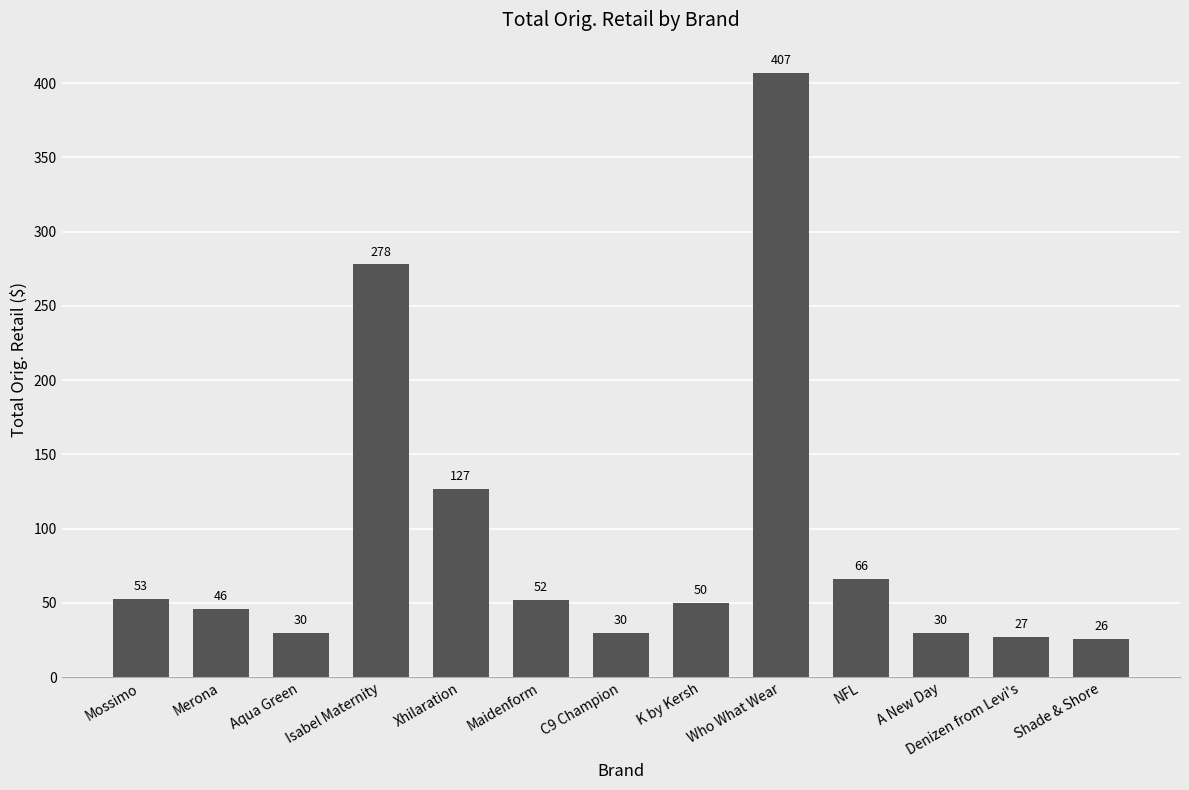

The chart shows a value of 9.0 at C9 Champion. True or false?

False